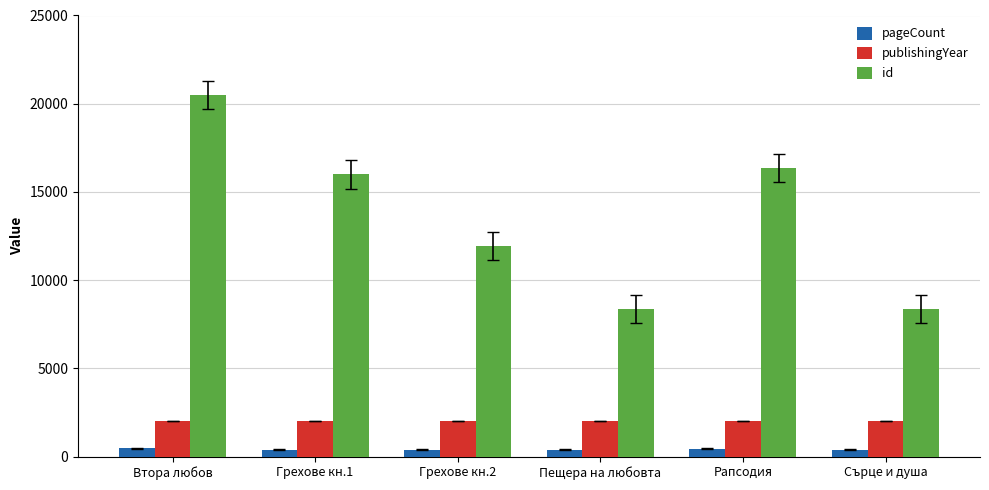

What is the label of the 3rd bar from the right?

Пещера на любовта